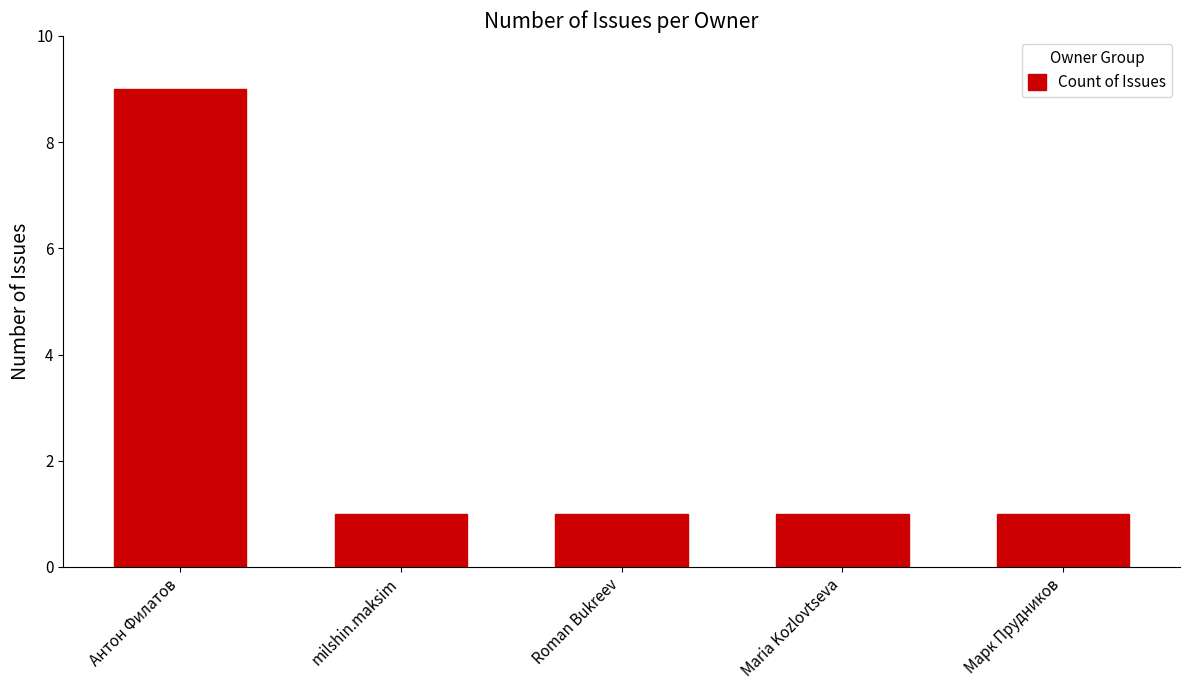

What position from the right is Антон Филатов?

5